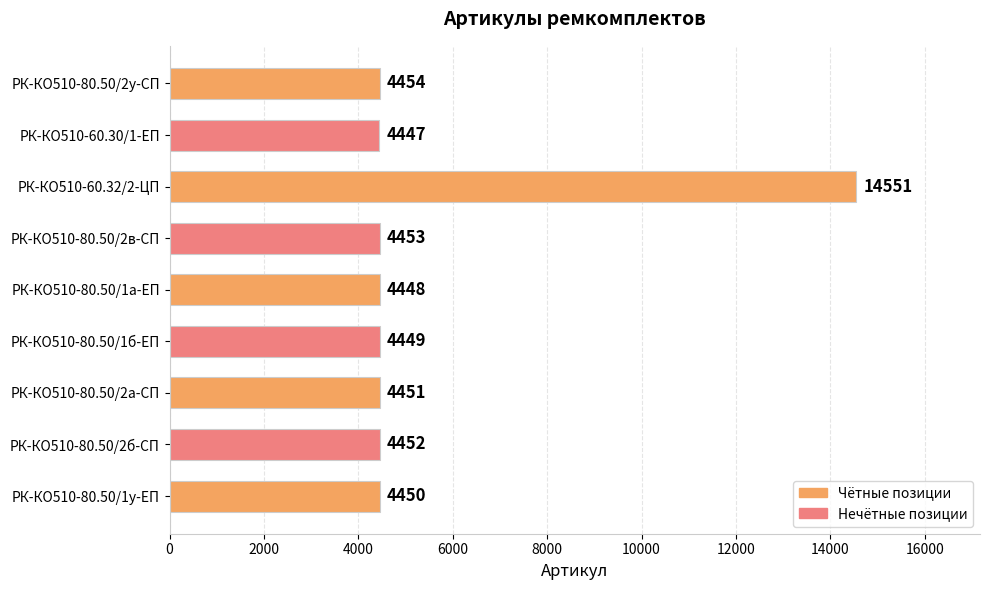

Reading bottom to top, what are all the values shown in this chart?

4450	4452	4451	4449	4448	4453	14551	4447	4454